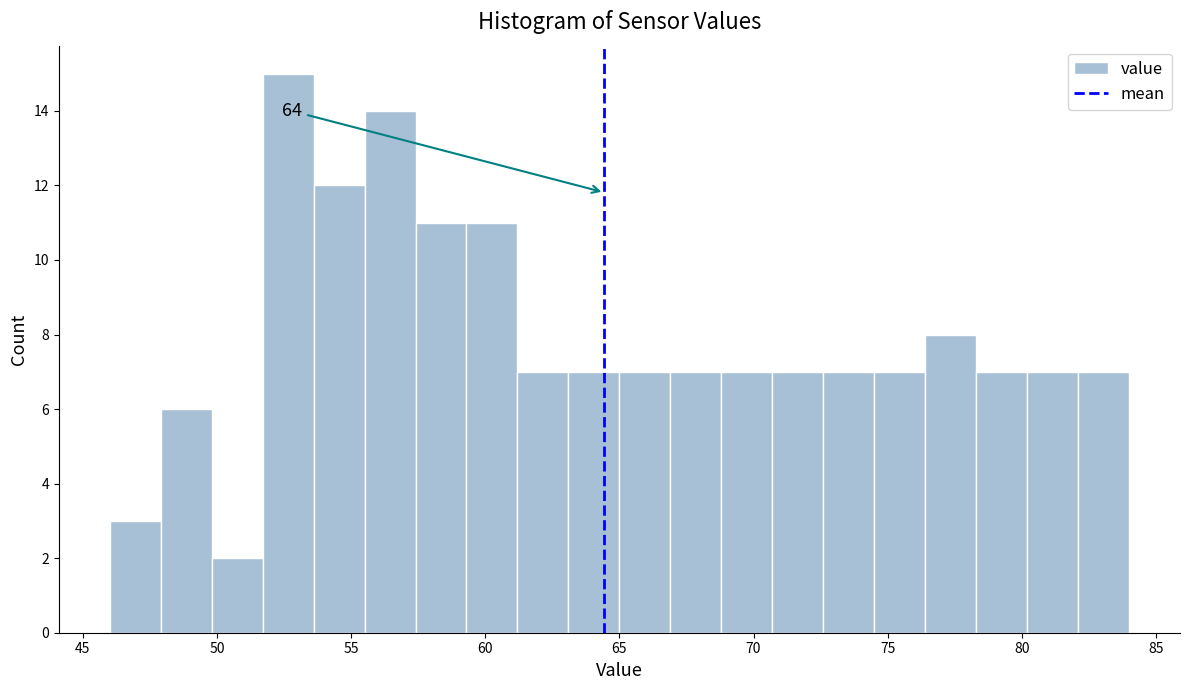

Around what value on the x-axis is the tallest bar? Give the approximate position of its centre, as read against the axis.

52.5